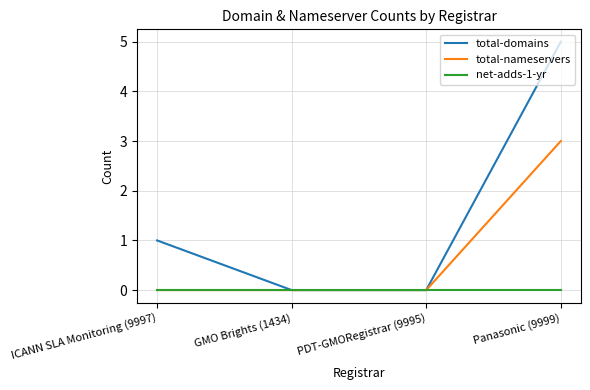

List the series in order of their peak value, highest first.

total-domains, total-nameservers, net-adds-1-yr